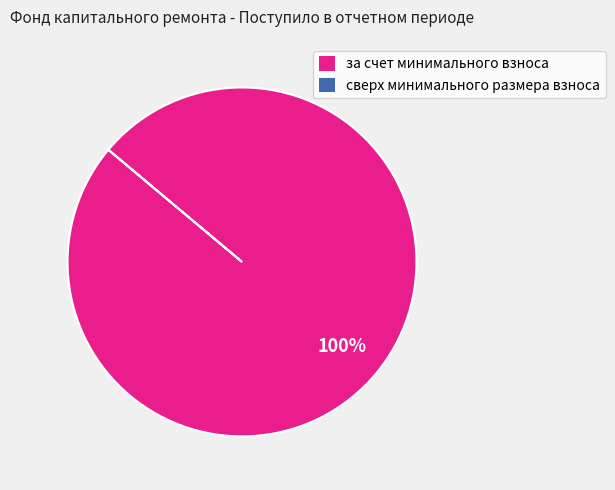

Is there any slice that represents more than half of the pie?

Yes